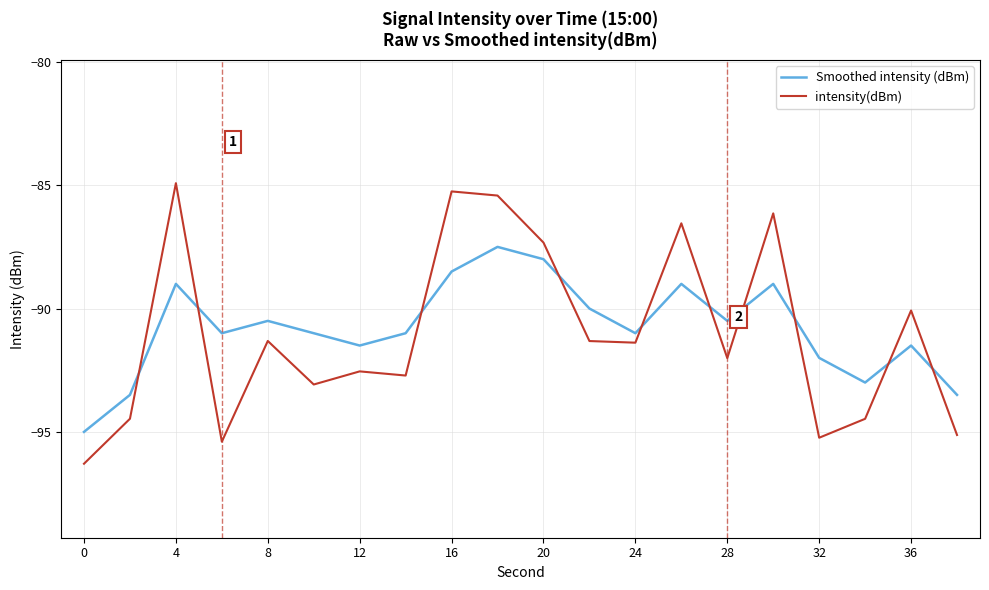

After their last crossing, which series has the higher values: intensity(dBm) or Smoothed intensity (dBm)?

Smoothed intensity (dBm)